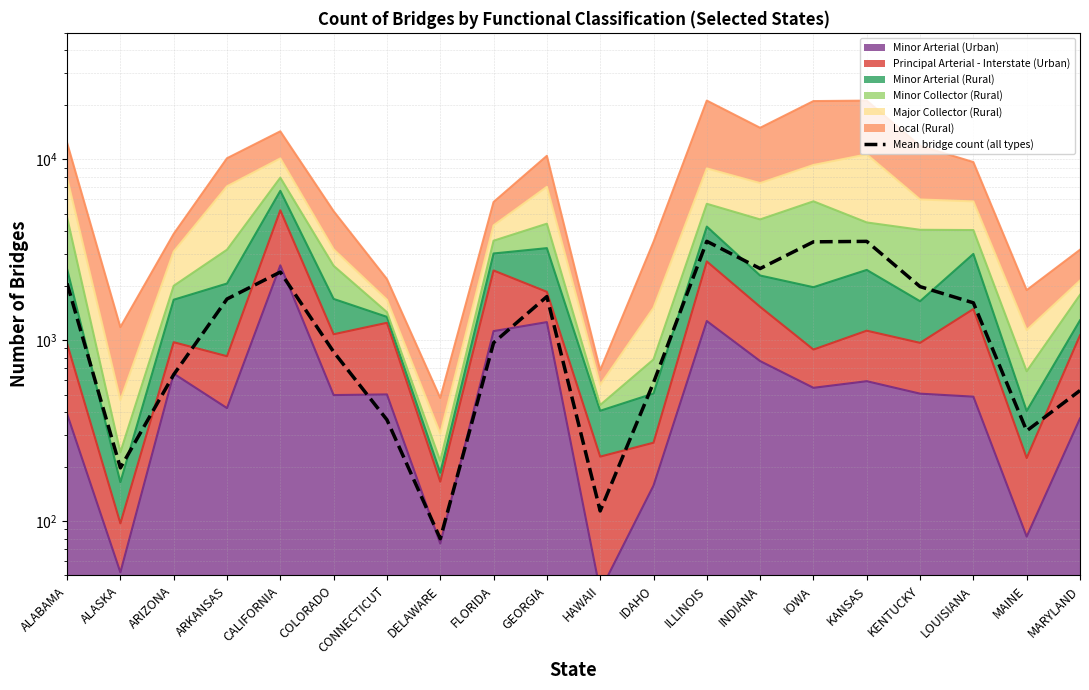

What is the sum of the values at MAINE and COLORADO?

1176.0